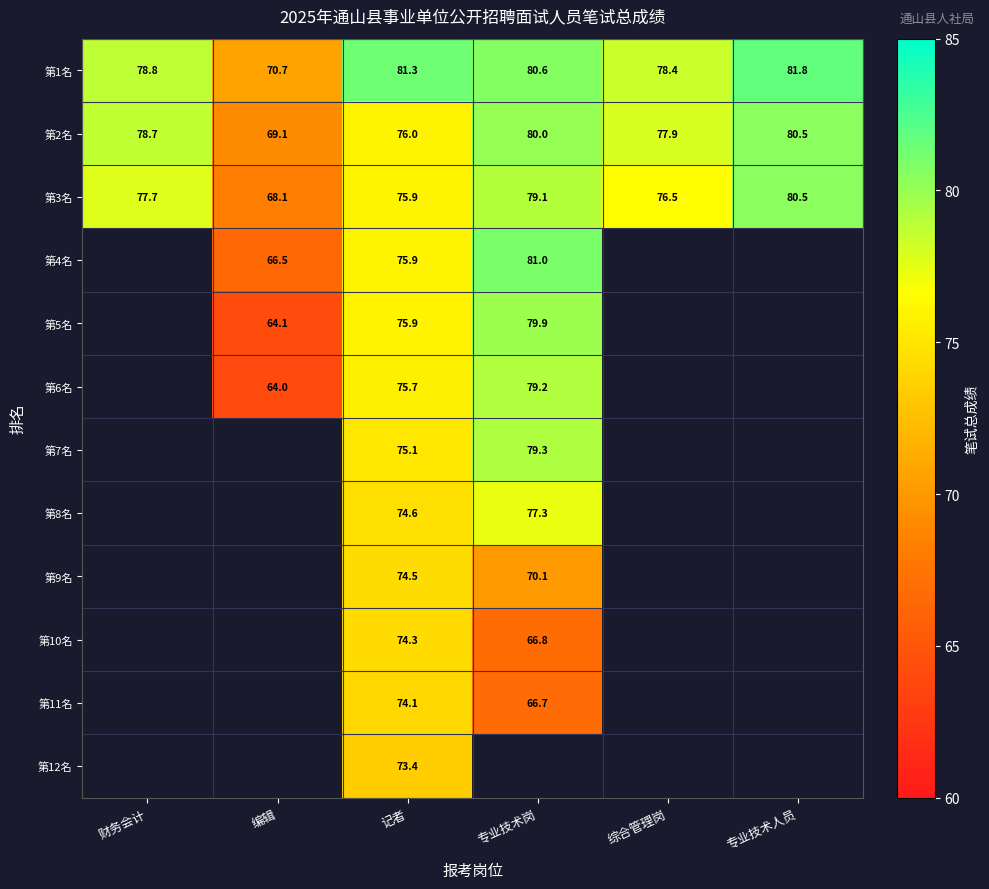

Which category has the lowest value in the 第3名 series?

编辑